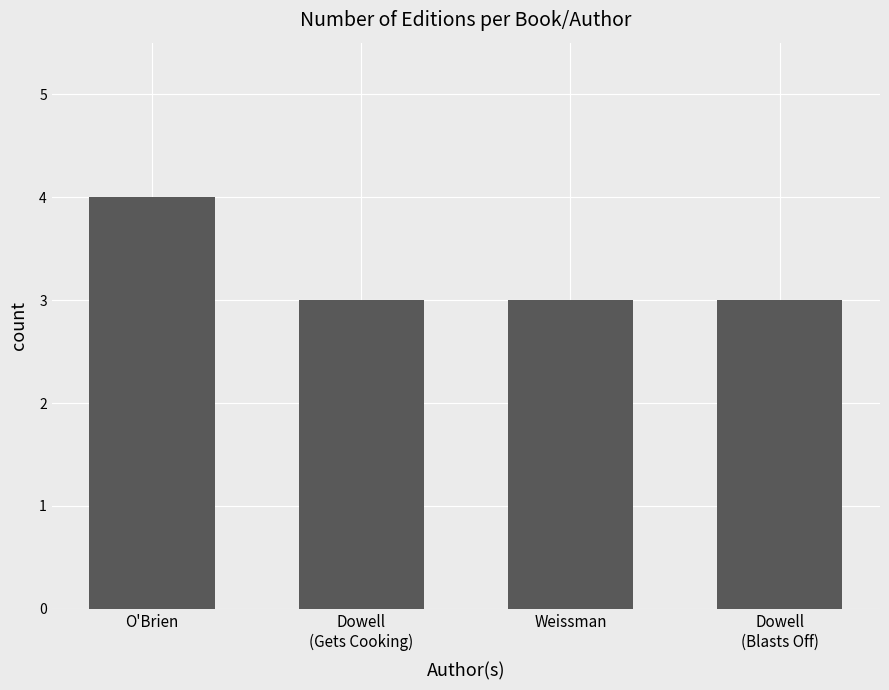

Which has a higher value, Dowell
(Blasts Off) or O'Brien?

O'Brien